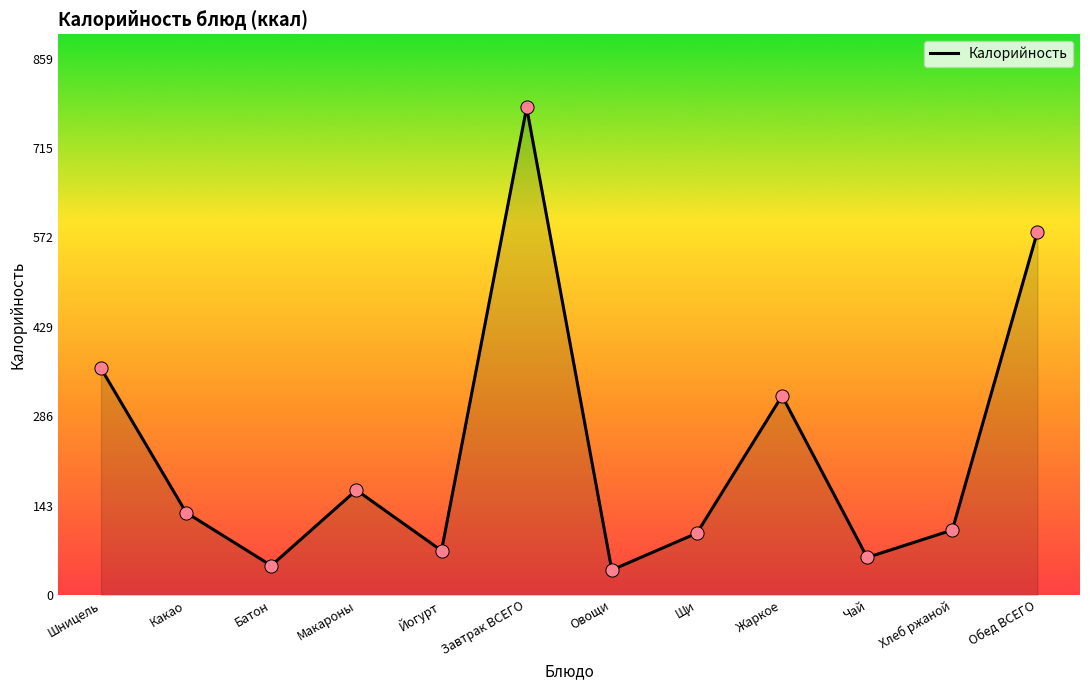

What is the ratio of the value at Макароны to the value at Батон?

3.6